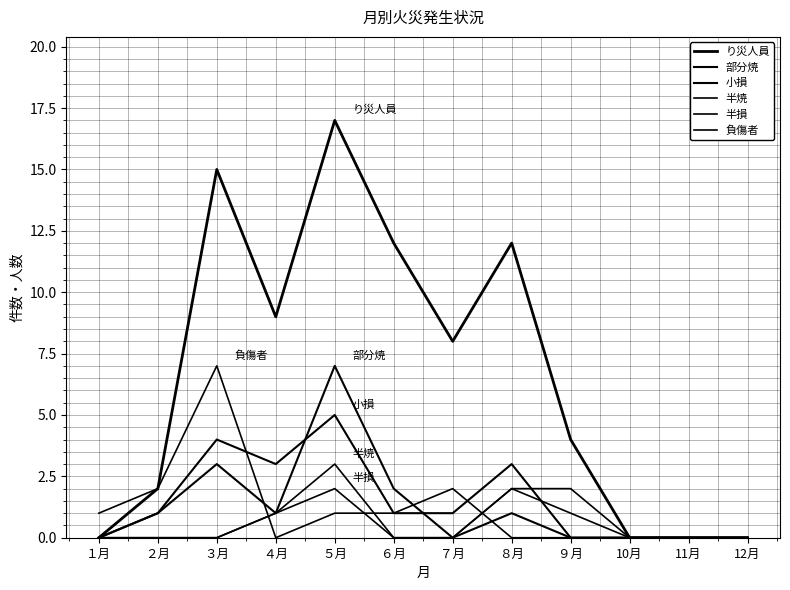

How many lines are shown in the chart?

6